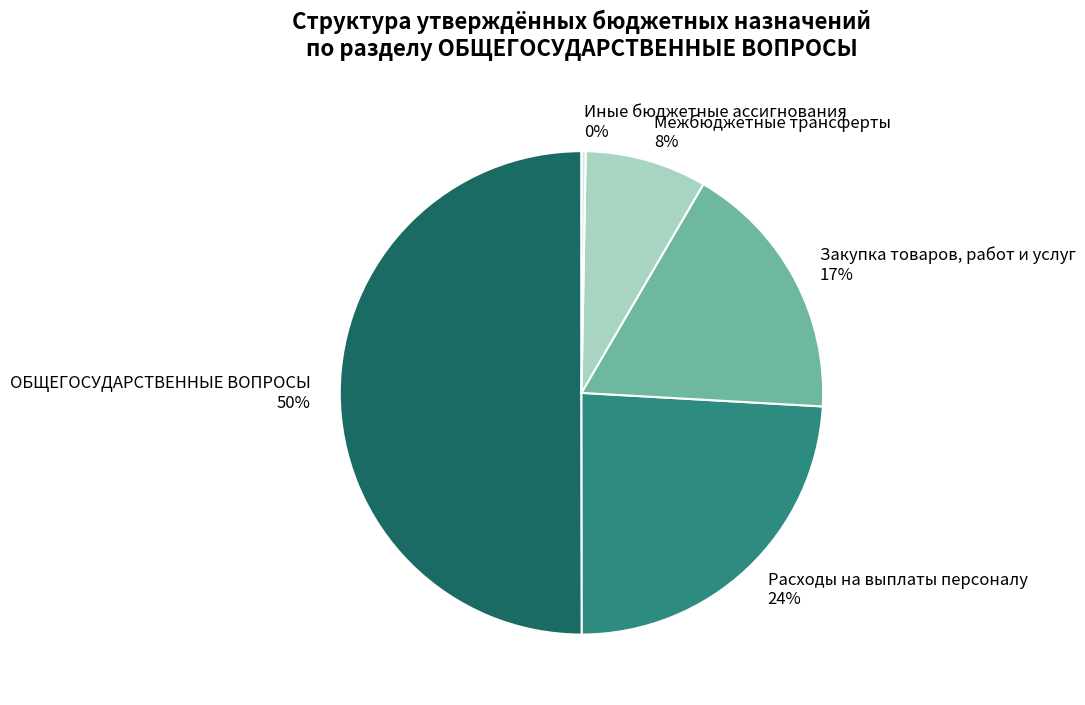

To the nearest percent, what percentage of the pie is Расходы на выплаты персоналу?

24%